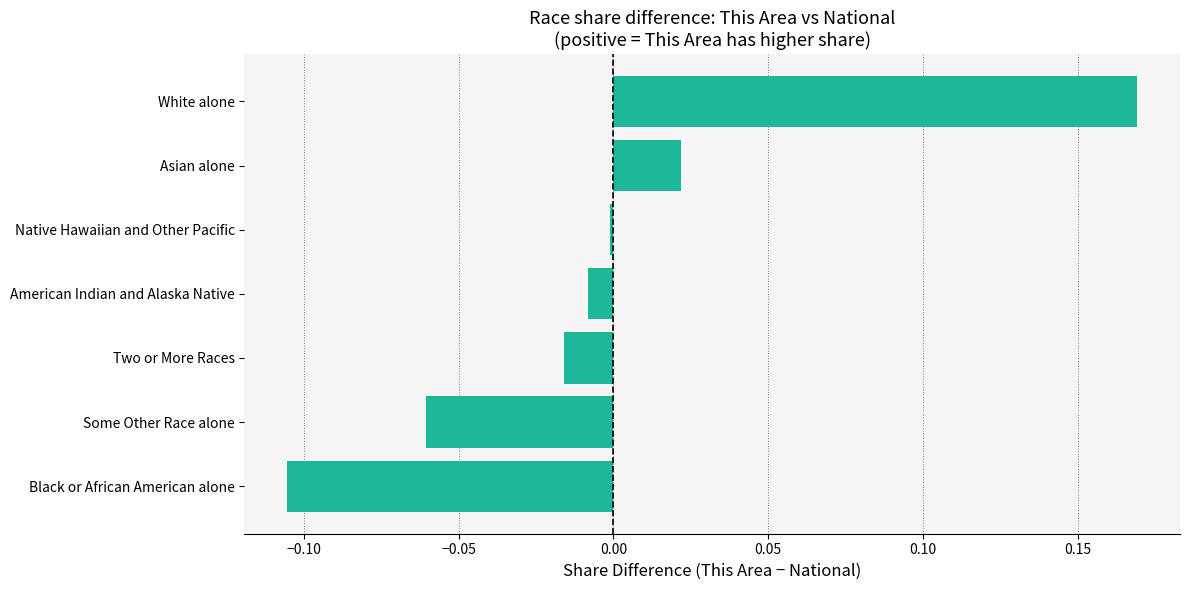

What is the difference between the maximum and minimum values?

0.3